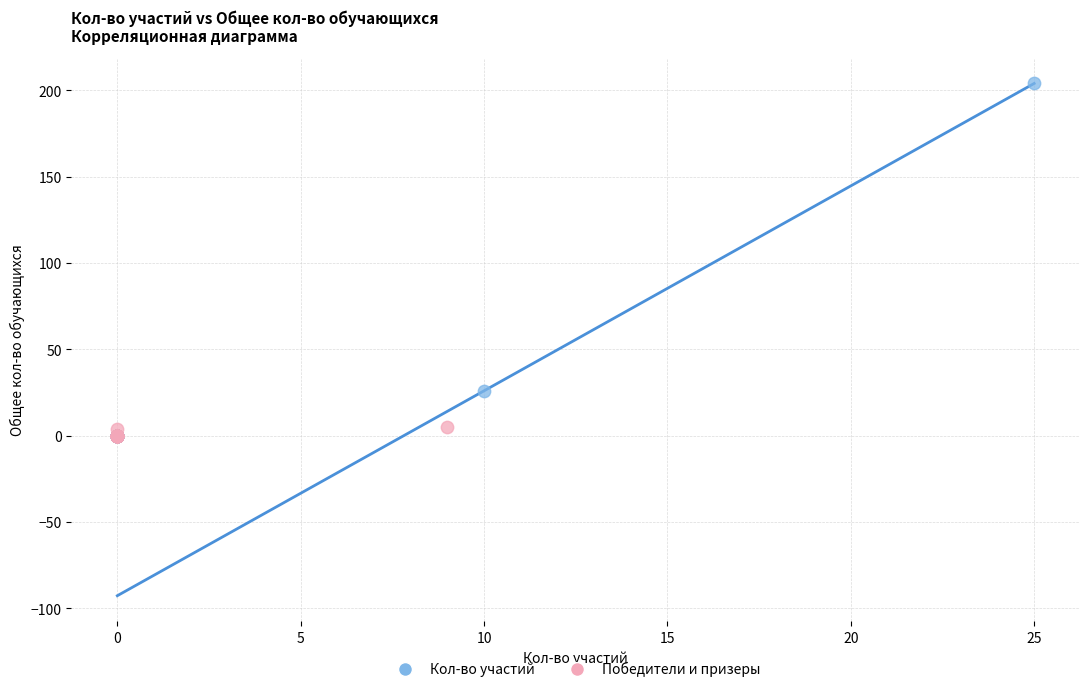

Which series reaches the maximum Y coordinate?

Кол-во участий